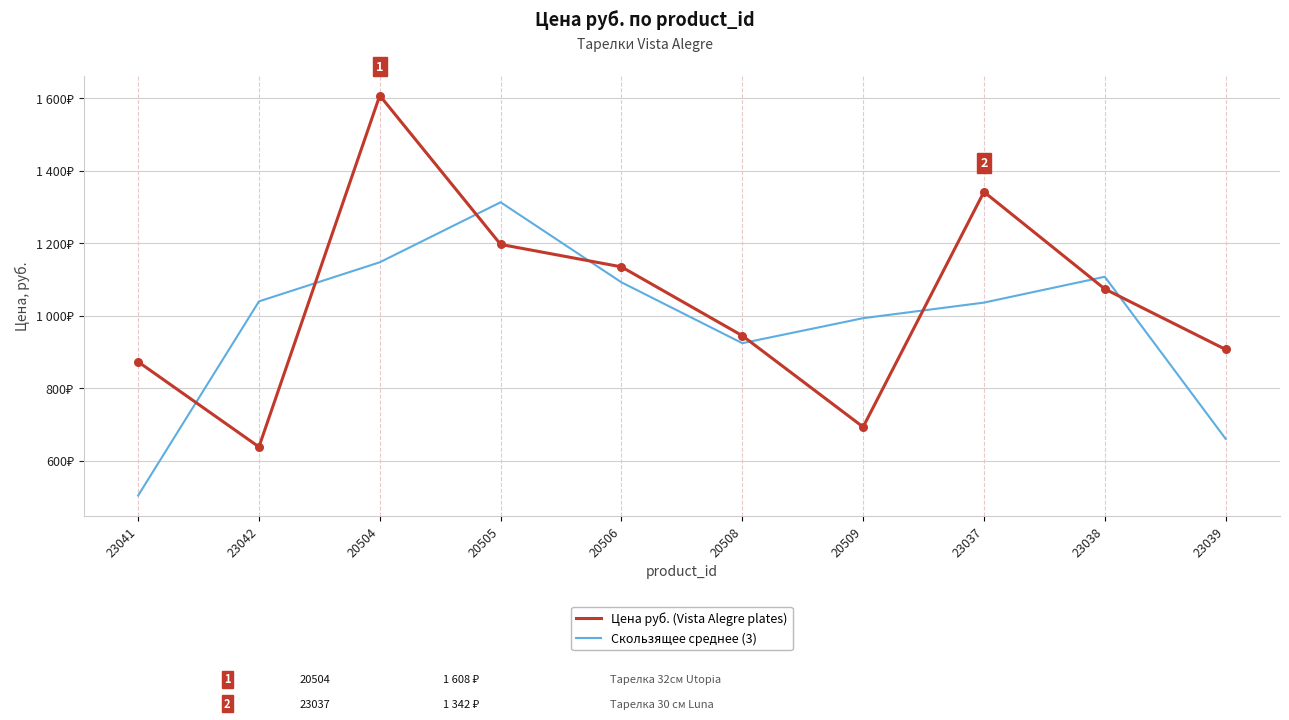

Is the value of Цена руб. (Vista Alegre plates) at 23037 greater than the value of Скользящее среднее (3) at 20509?

Yes